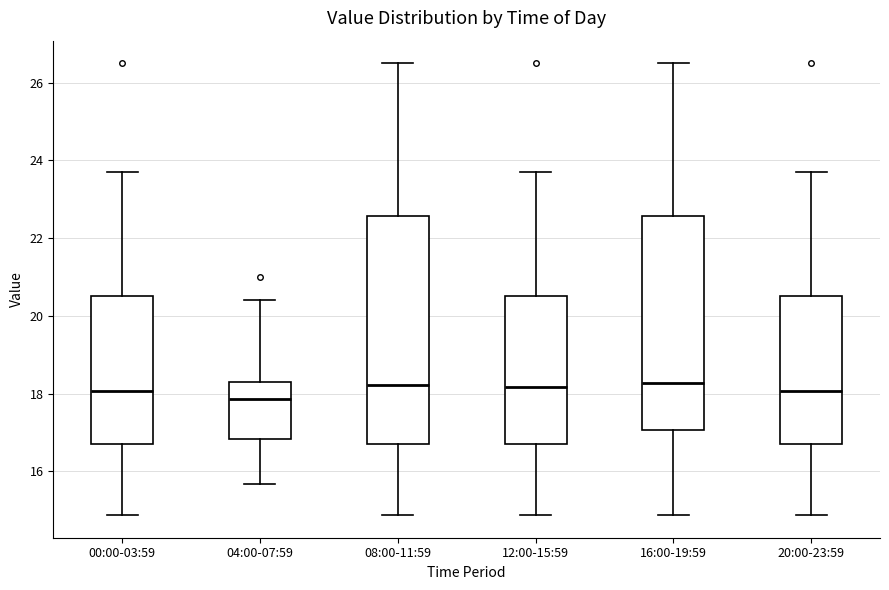

Where is the lower edge of the box for 12:00-15:59 on the y-axis? The values are not printed on the chart, so give them approximately, as read against the axis.

16.8